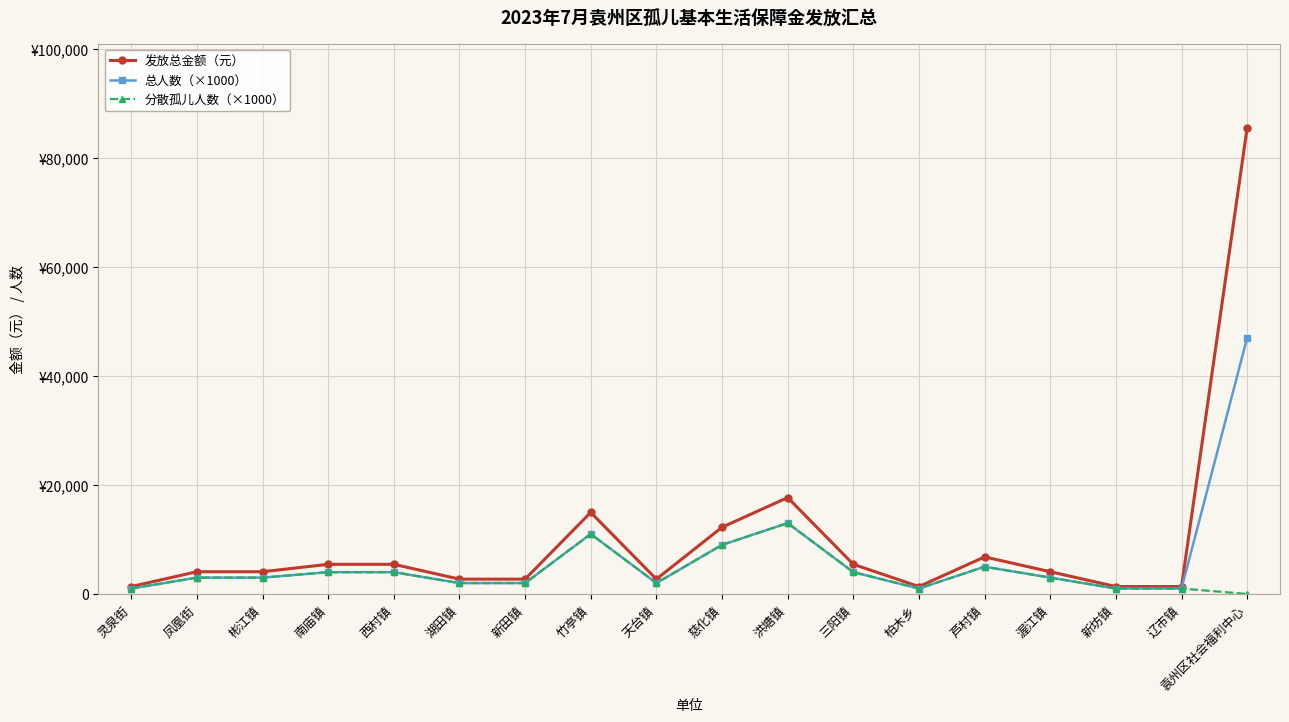

Rank the series by their maximum value, from highest to lowest.

发放总金额（元）, 总人数（×1000）, 分散孤儿人数（×1000）